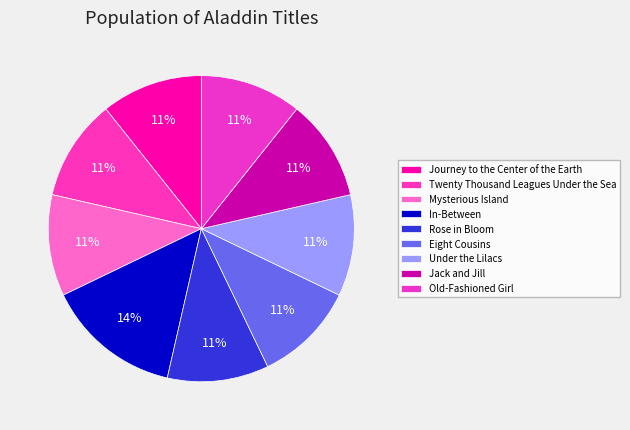

Does any single category account for the majority?

No